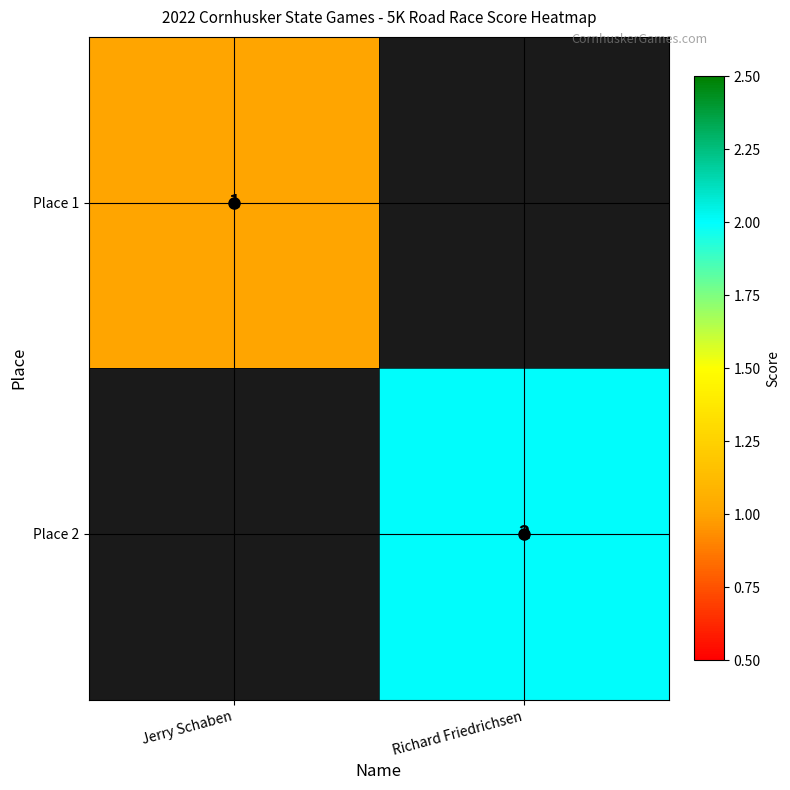

Which category has the highest value across all series?

Richard Friedrichsen